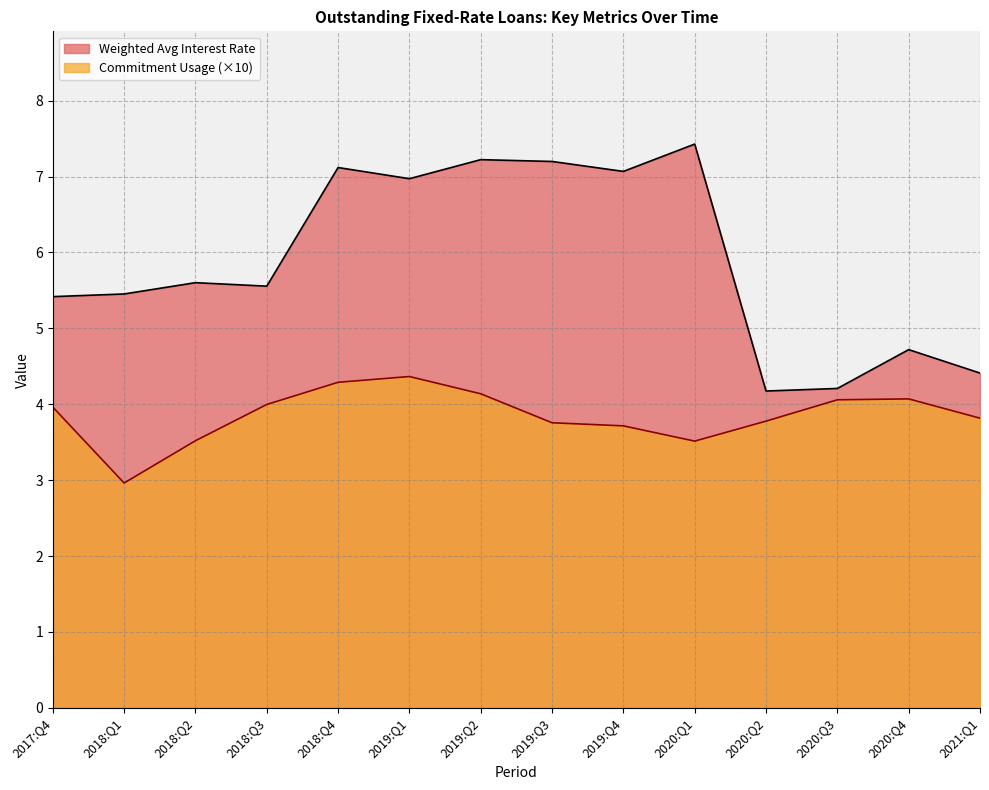

True or false: Weighted Avg Interest Rate and Commitment Usage intersect in this chart.

False